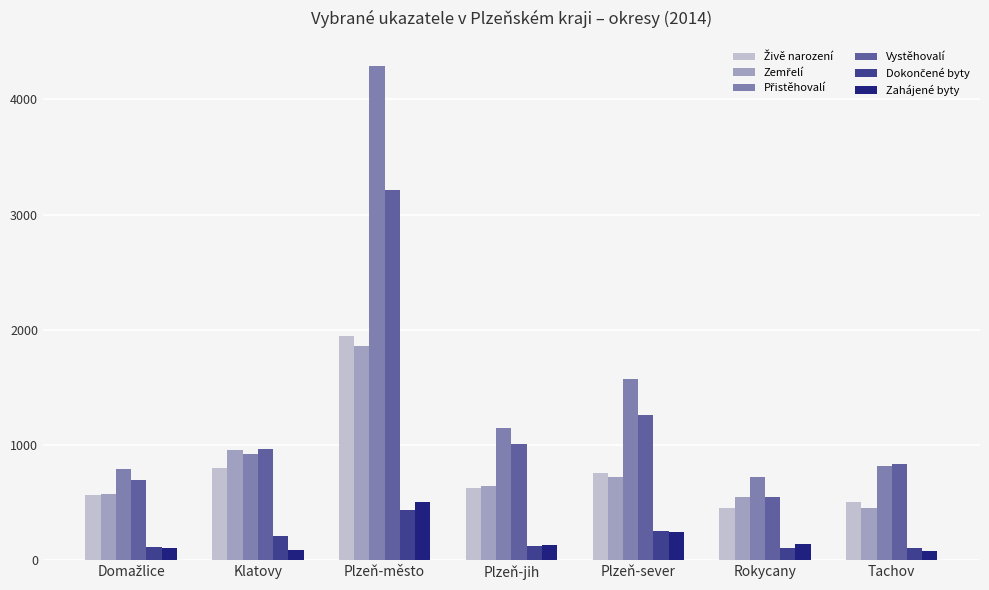

What is the maximum value shown in the chart?

4295